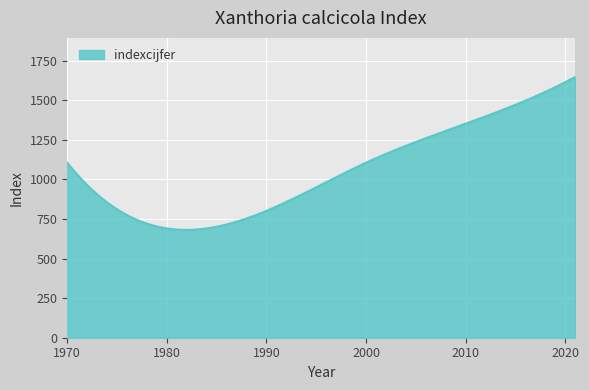

What is the difference between the maximum and minimum values?

965.2